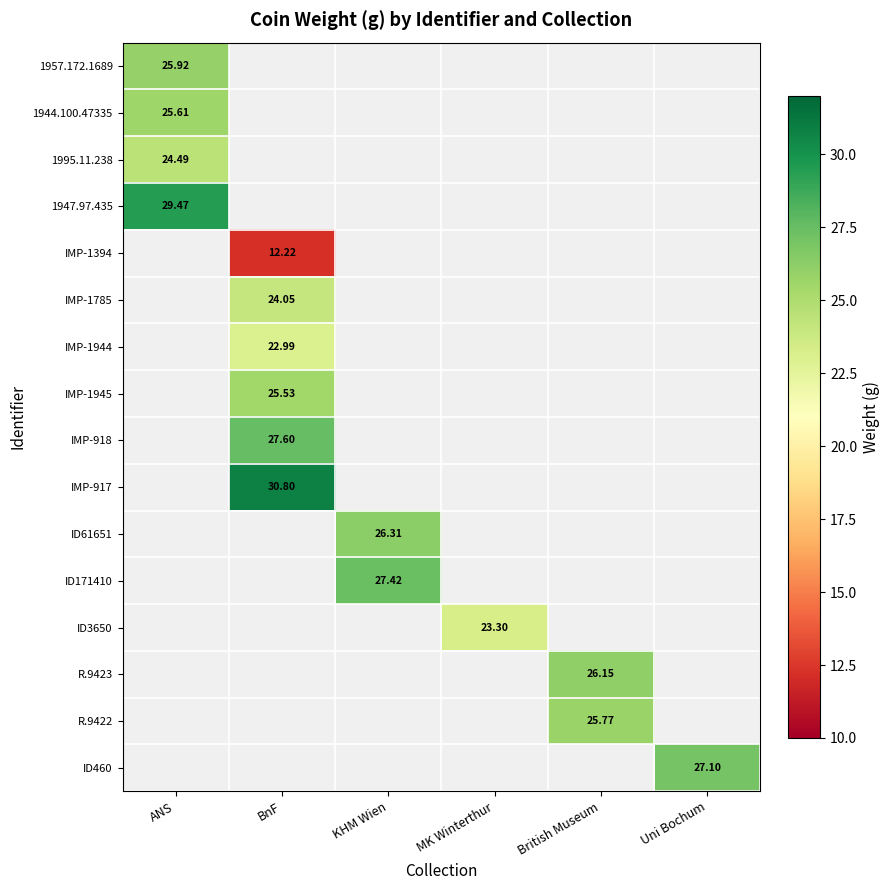

Read the IMP-1394 value at BnF.

12.2